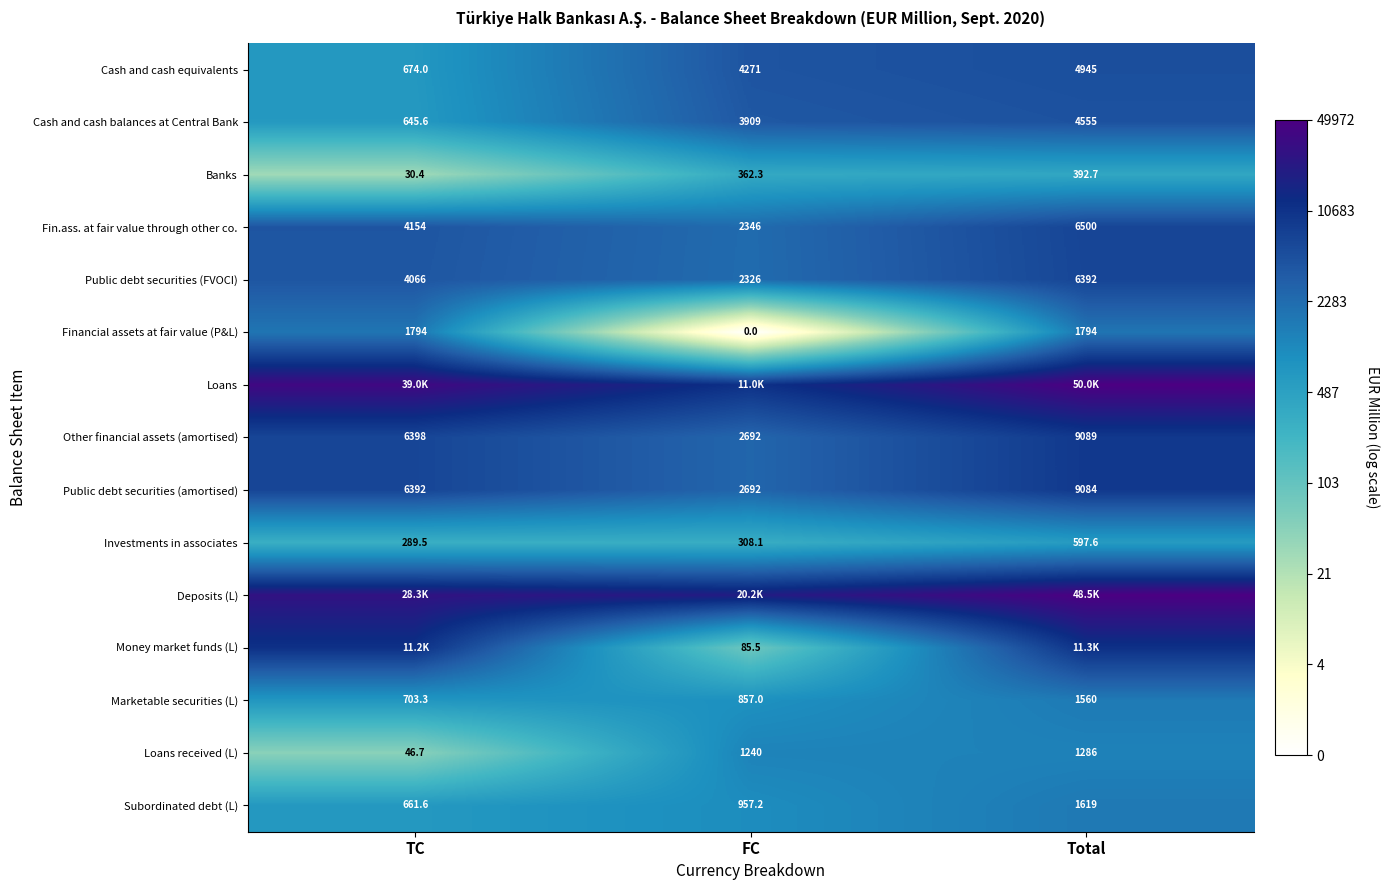

At which label is Marketable securities (L) closest to 1131?

FC